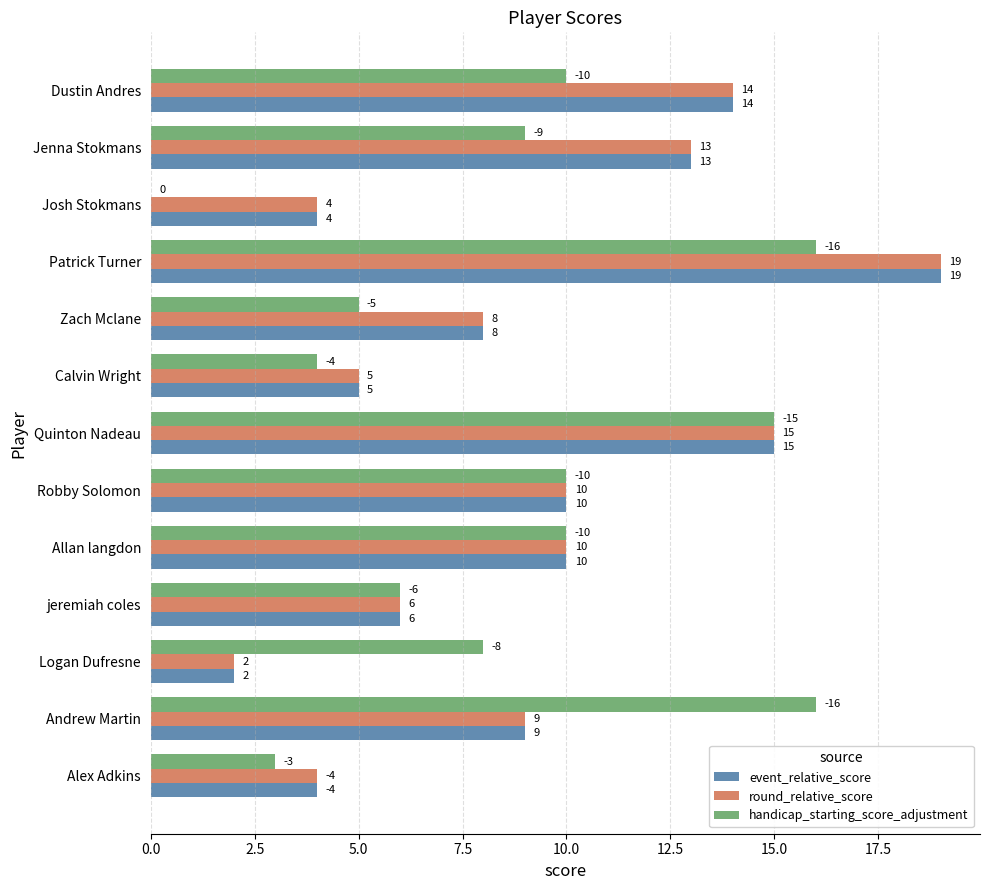

What is the sum of all event_relative_score values?

119